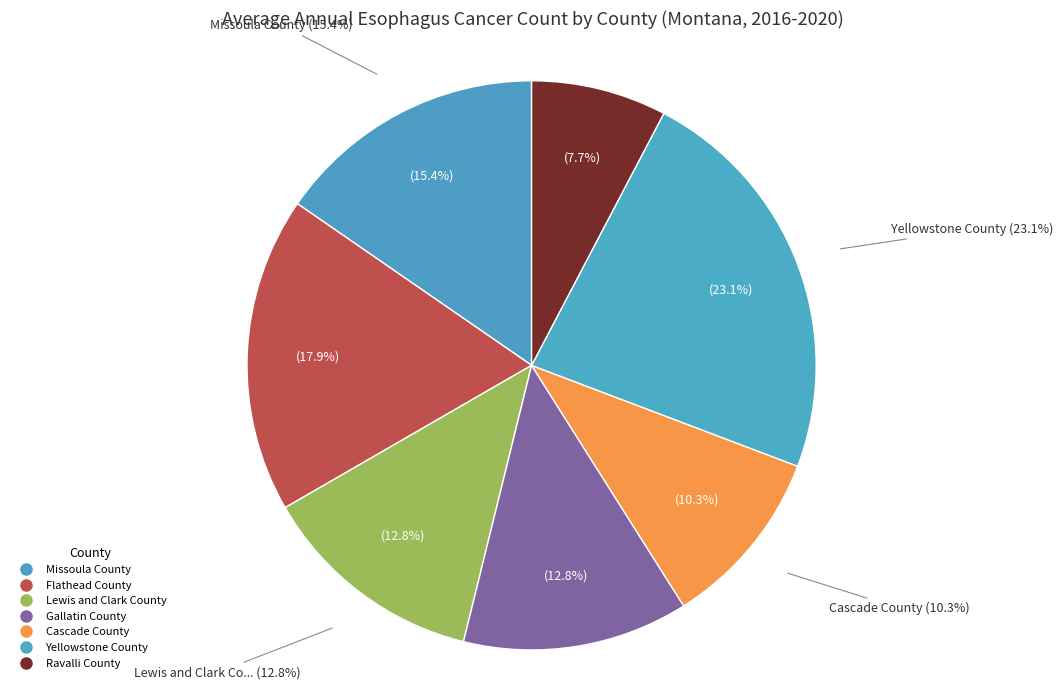

Which category has the biggest portion of the pie?

Yellowstone County